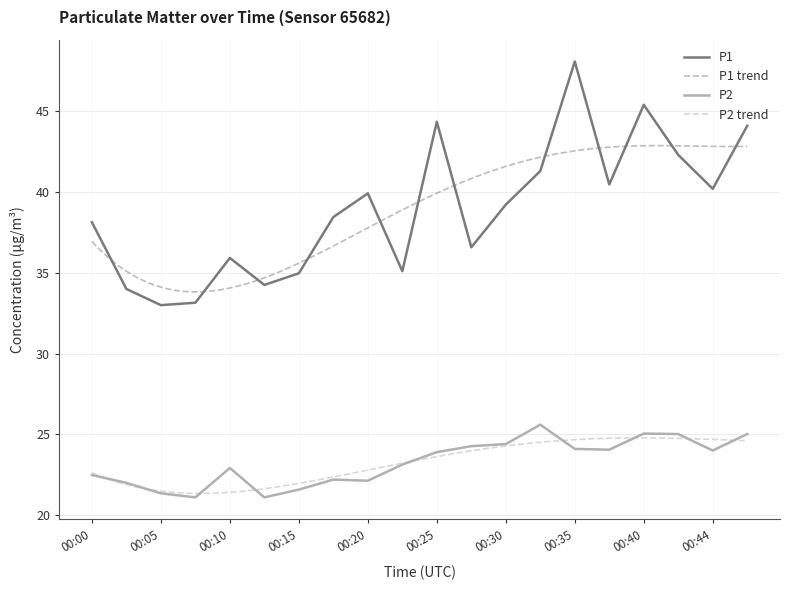

True or false: P2 and P1 cross at least once.

False